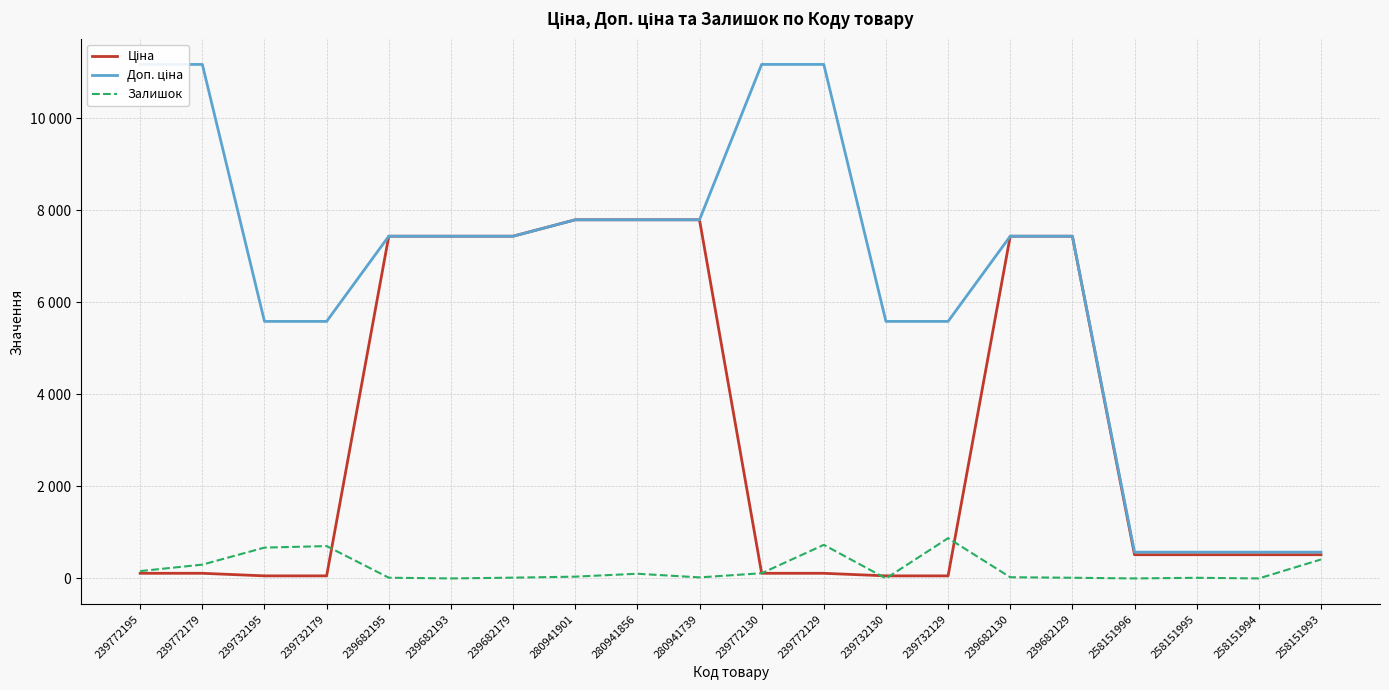

Does the chart display data point markers on the line(s)?

No